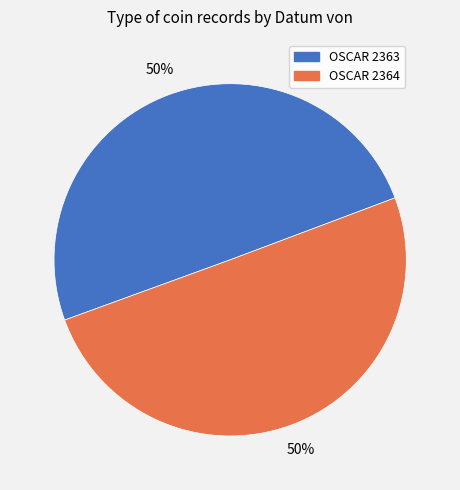

What is the ratio of the value at OSCAR 2363 to the value at OSCAR 2364?

1.0